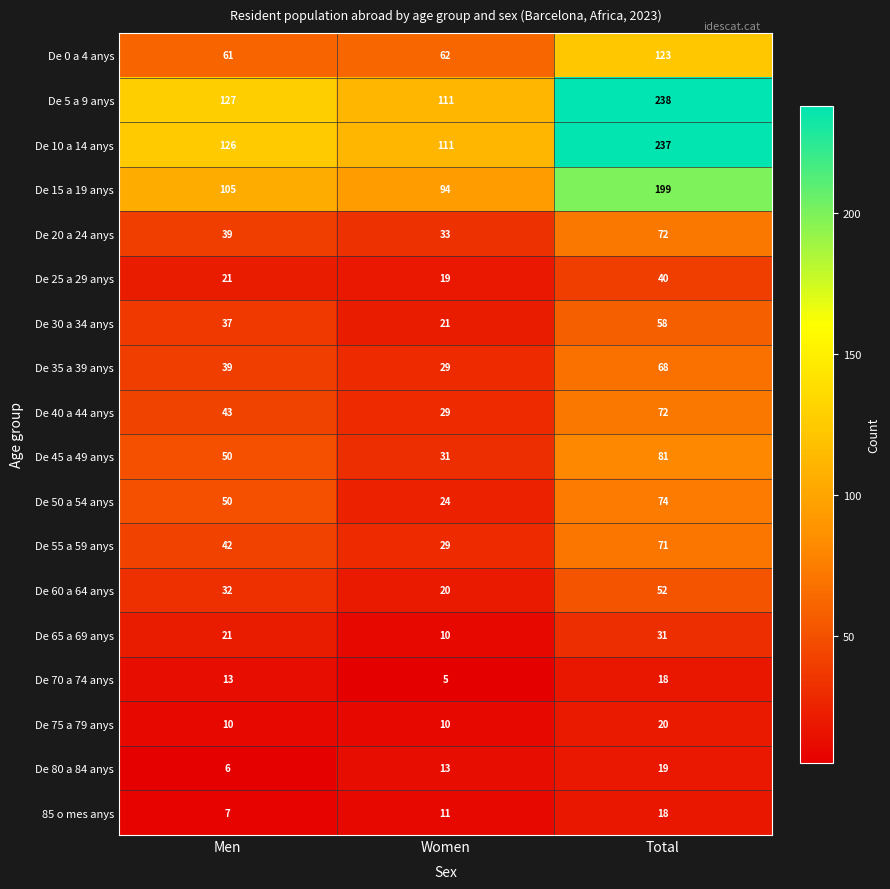

What is the sum of all De 60 a 64 anys values?

104